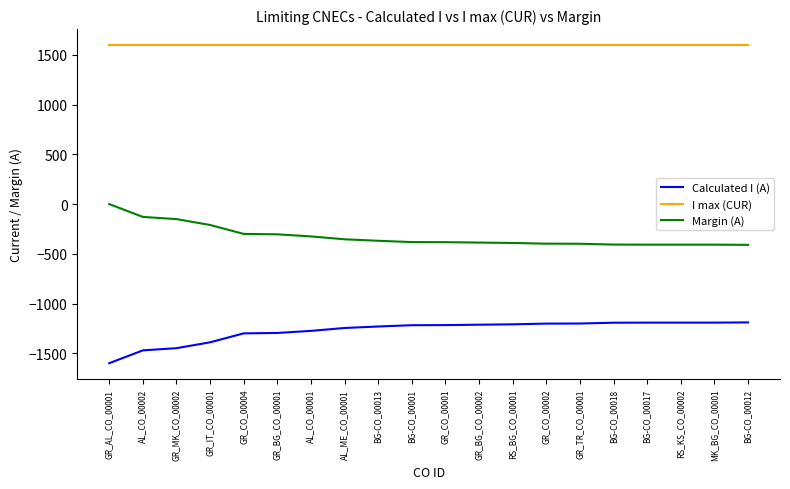

At which label does Margin (A) first exceed -382?

GR_AL_CO_00001